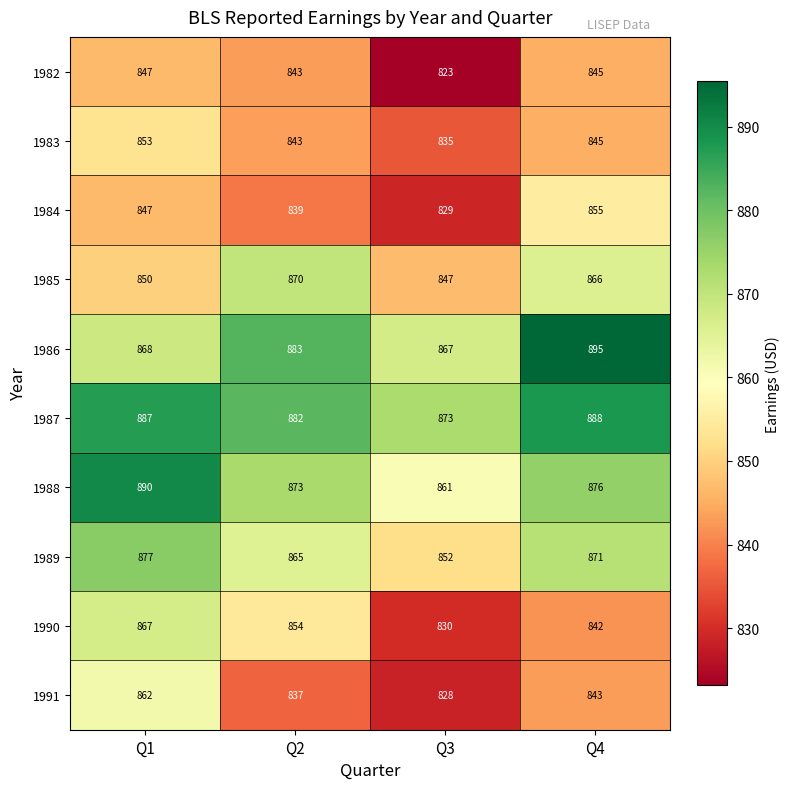

What is the maximum value for 1985?

870